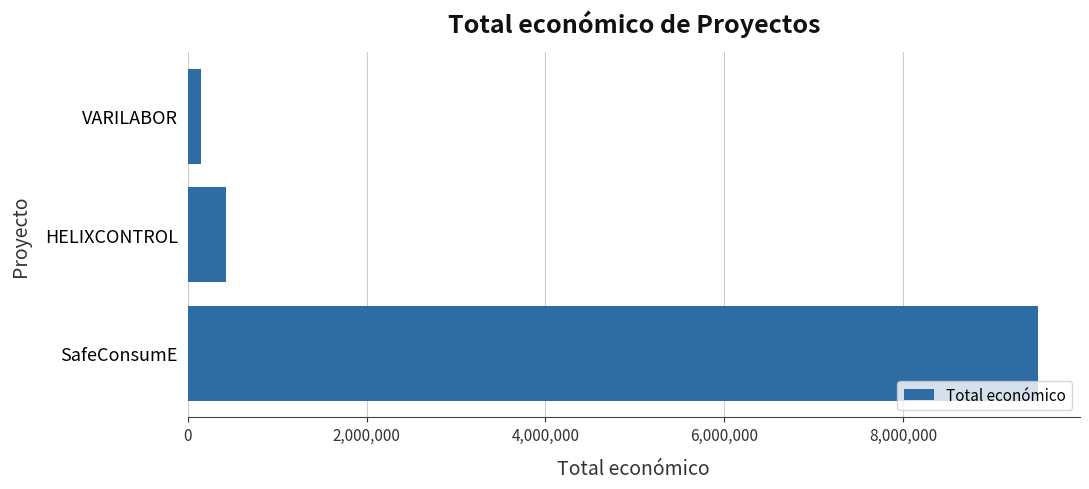

Reading top to bottom, extract all data points from this chart.

VARILABOR=150000	HELIXCONTROL=424720	SafeConsumE=9500000